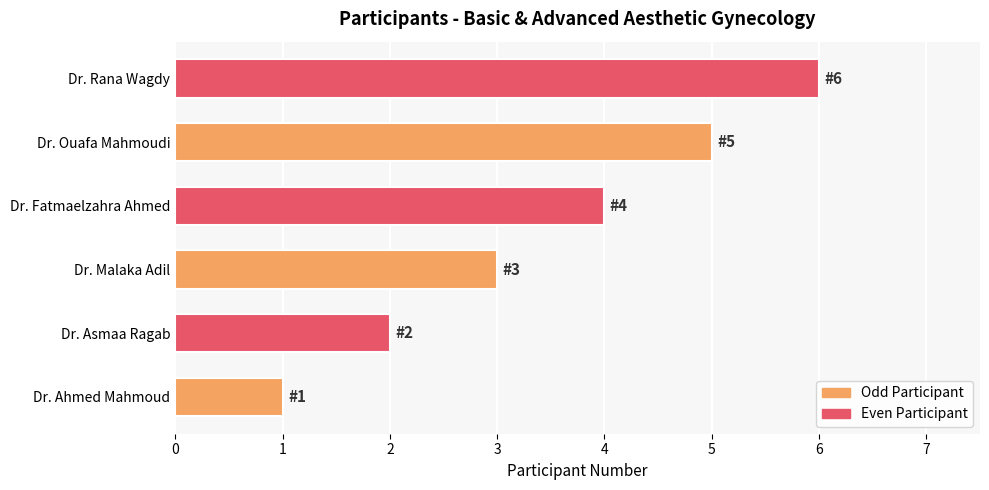

What is the average value?

4